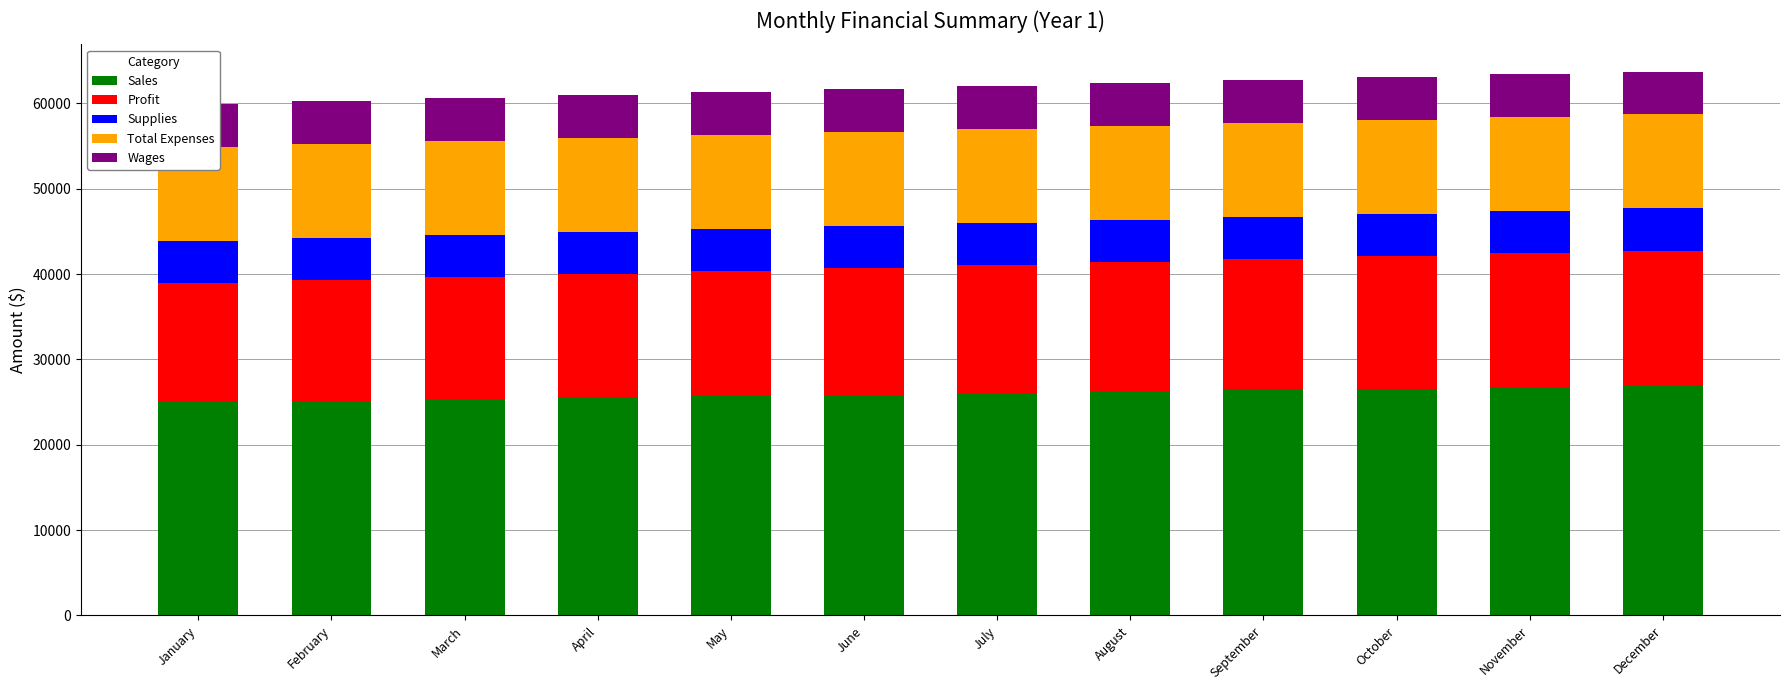

What is the spread (max minus min) of values at May?

20752